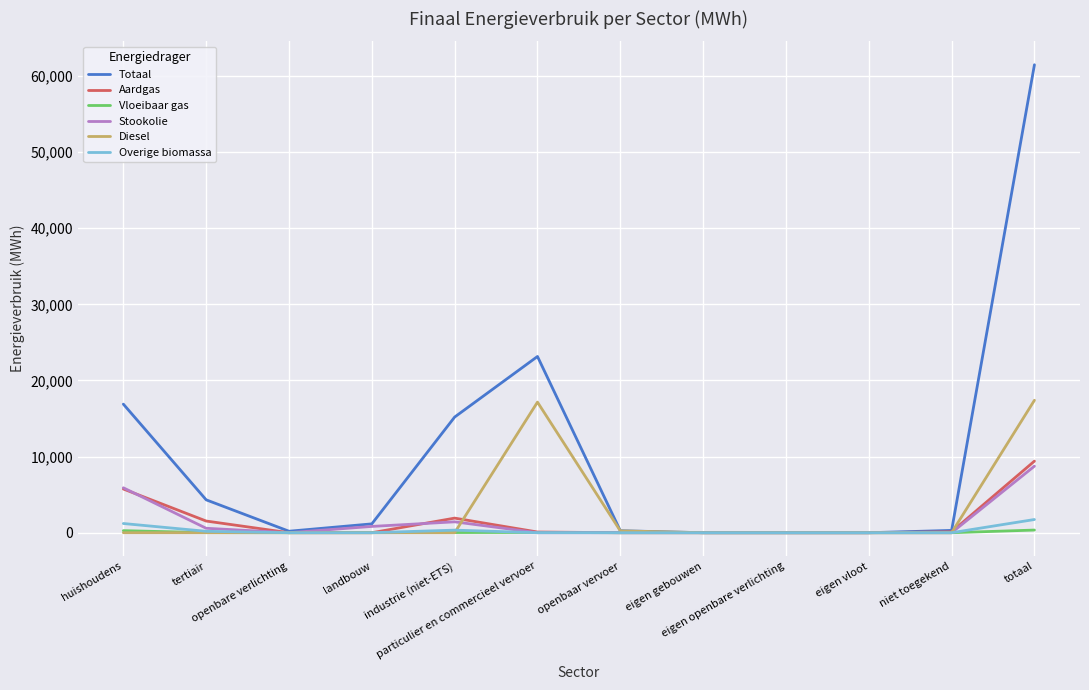

What is the highest value of the Overige biomassa series?

1734.2